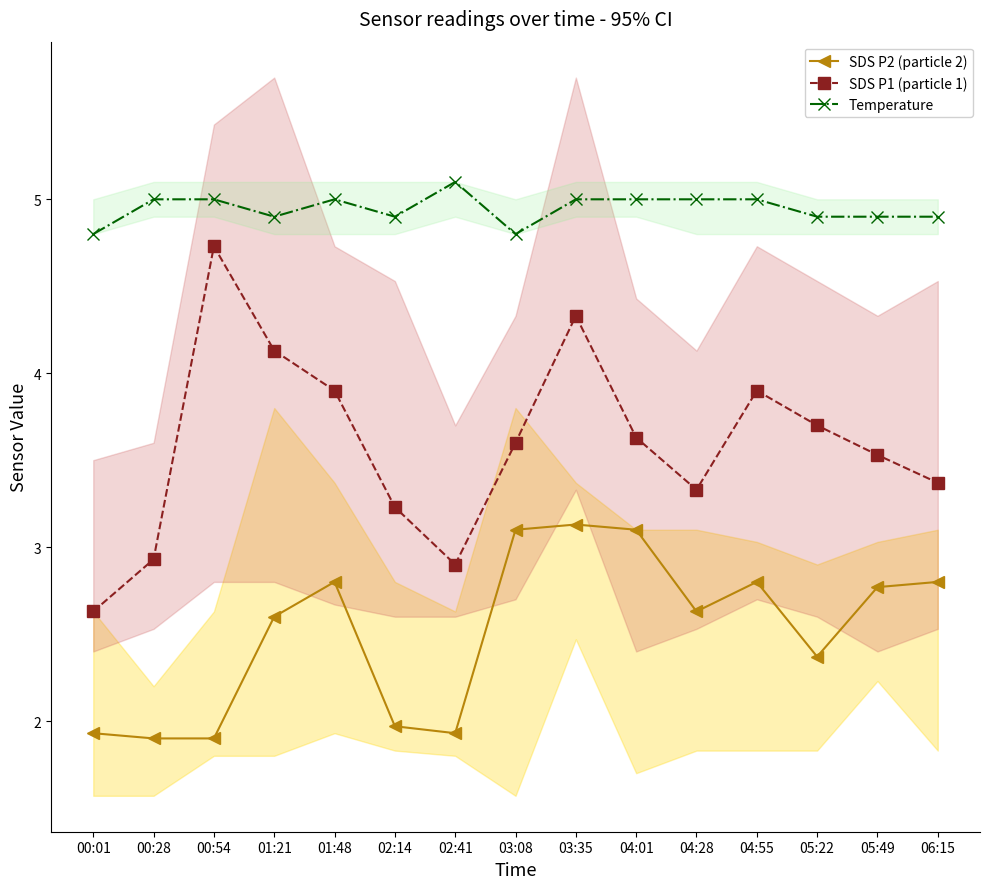

Which has a higher value, 00:54 or 04:55?

04:55